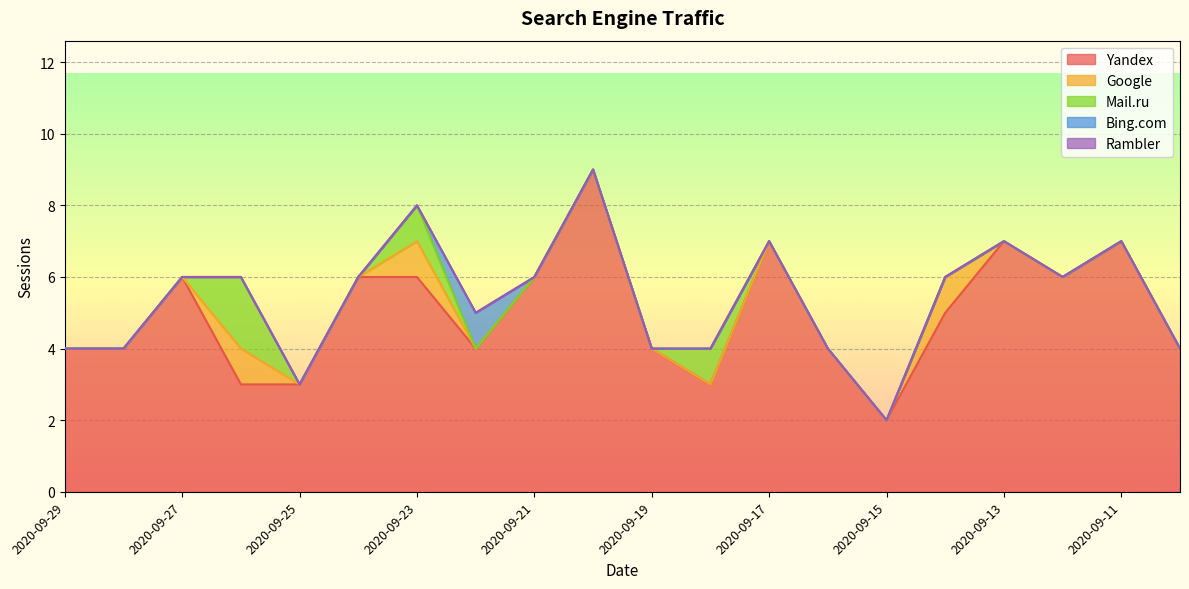

Reading left to right, extract all data points from this chart.

Yandex: 2020-09-29=4	2020-09-28=4	2020-09-27=6	2020-09-26=3	2020-09-25=3	2020-09-24=6	2020-09-23=6	2020-09-22=4	2020-09-21=6	2020-09-20=9	2020-09-19=4	2020-09-18=3	2020-09-17=7	2020-09-16=4	2020-09-15=2	2020-09-14=5	2020-09-13=7	2020-09-12=6	2020-09-11=7	2020-09-10=4
Google: 2020-09-29=0	2020-09-28=0	2020-09-27=0	2020-09-26=1	2020-09-25=0	2020-09-24=0	2020-09-23=1	2020-09-22=0	2020-09-21=0	2020-09-20=0	2020-09-19=0	2020-09-18=0	2020-09-17=0	2020-09-16=0	2020-09-15=0	2020-09-14=1	2020-09-13=0	2020-09-12=0	2020-09-11=0	2020-09-10=0
Mail.ru: 2020-09-29=0	2020-09-28=0	2020-09-27=0	2020-09-26=2	2020-09-25=0	2020-09-24=0	2020-09-23=1	2020-09-22=0	2020-09-21=0	2020-09-20=0	2020-09-19=0	2020-09-18=1	2020-09-17=0	2020-09-16=0	2020-09-15=0	2020-09-14=0	2020-09-13=0	2020-09-12=0	2020-09-11=0	2020-09-10=0
Bing.com: 2020-09-29=0	2020-09-28=0	2020-09-27=0	2020-09-26=0	2020-09-25=0	2020-09-24=0	2020-09-23=0	2020-09-22=1	2020-09-21=0	2020-09-20=0	2020-09-19=0	2020-09-18=0	2020-09-17=0	2020-09-16=0	2020-09-15=0	2020-09-14=0	2020-09-13=0	2020-09-12=0	2020-09-11=0	2020-09-10=0
Rambler: 2020-09-29=0	2020-09-28=0	2020-09-27=0	2020-09-26=0	2020-09-25=0	2020-09-24=0	2020-09-23=0	2020-09-22=0	2020-09-21=0	2020-09-20=0	2020-09-19=0	2020-09-18=0	2020-09-17=0	2020-09-16=0	2020-09-15=0	2020-09-14=0	2020-09-13=0	2020-09-12=0	2020-09-11=0	2020-09-10=0